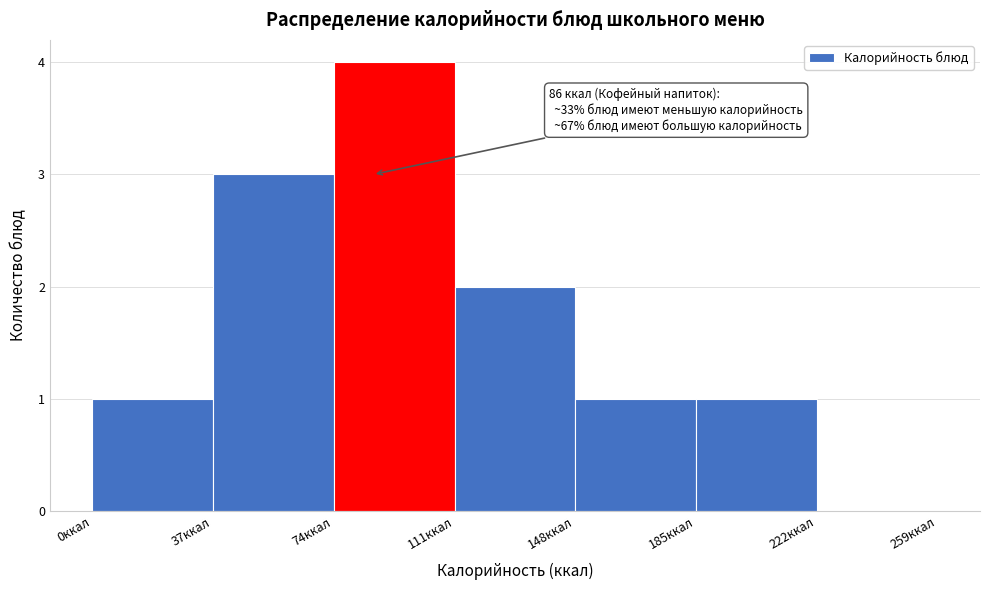

Over which range of the x-axis is the bar tallest?

74 to 111